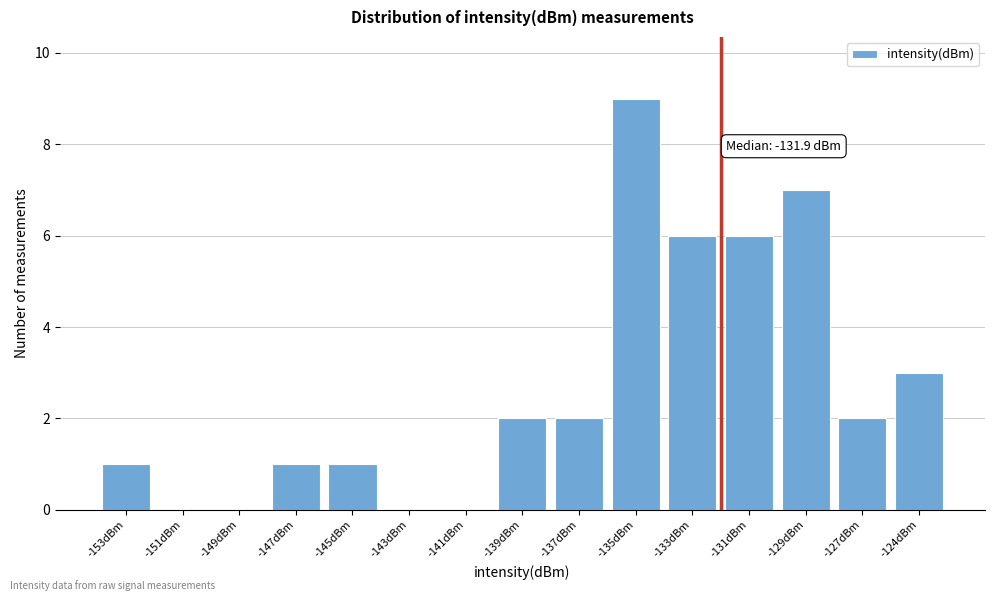

Reading left to right, extract all data points from this chart.

-153dBm=1	-151dBm=0	-149dBm=0	-147dBm=1	-145dBm=1	-143dBm=0	-141dBm=0	-139dBm=2	-137dBm=2	-135dBm=9	-133dBm=6	-131dBm=6	-129dBm=7	-127dBm=2	-124dBm=3